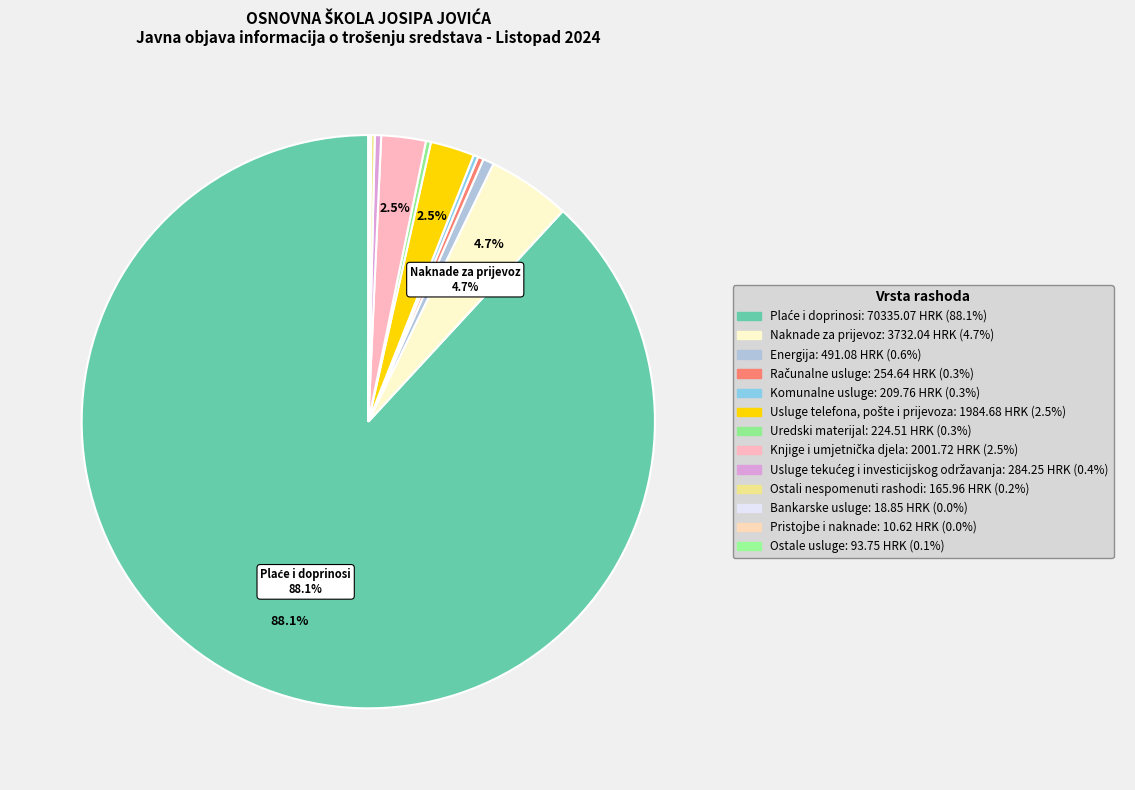

Is the sum of Usluge tekućeg i investicijskog održavanja and Pristojbe i naknade greater than half?

No